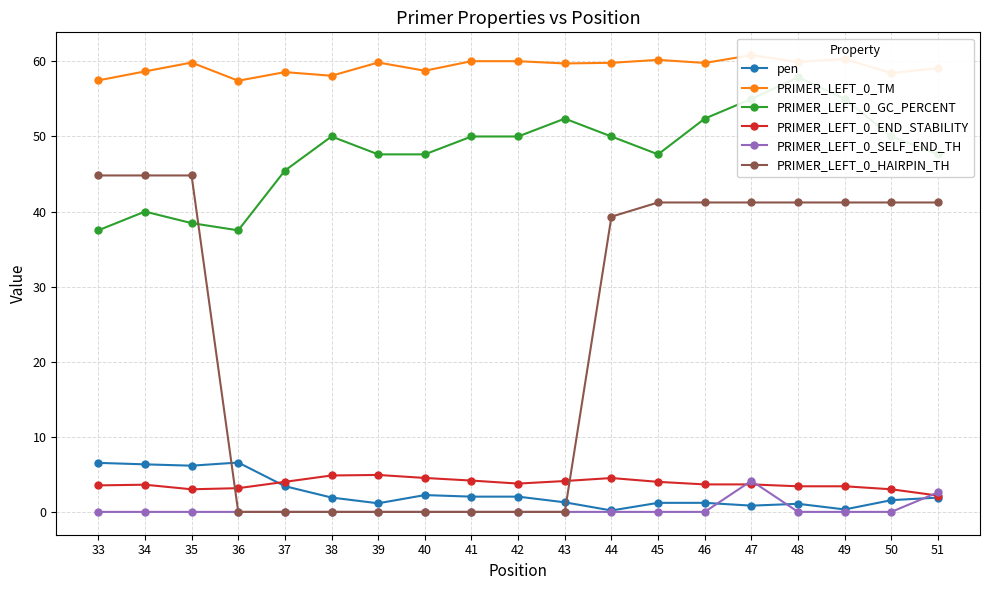

How many values in the PRIMER_LEFT_0_TM series are below 59?

7